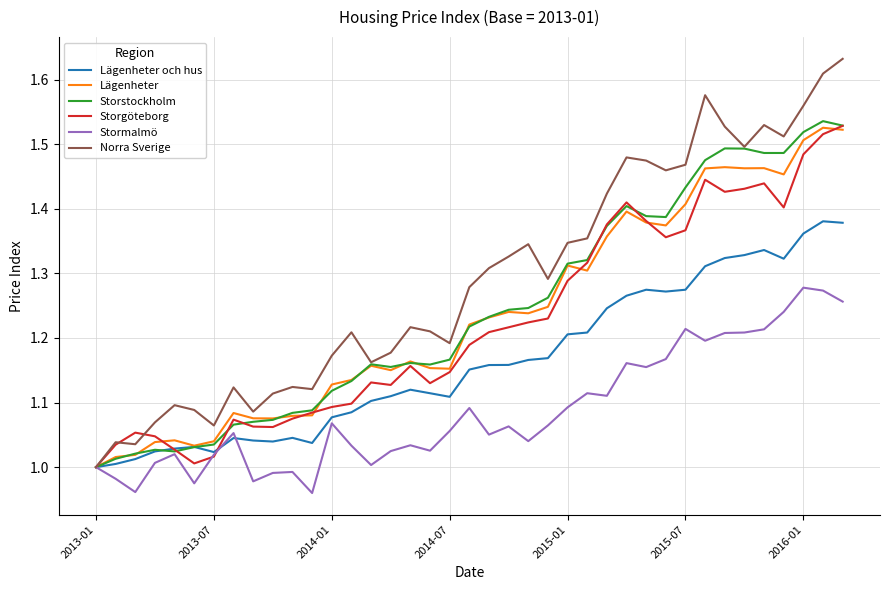

How many lines are shown in the chart?

6